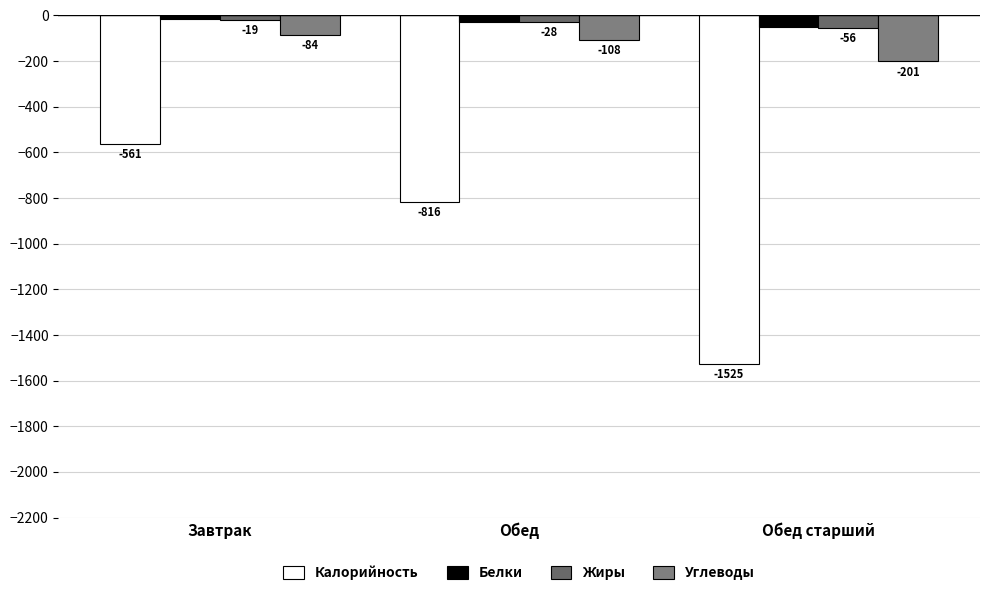

What is the sum of the Белки values at Завтрак and Обед?

-44.2